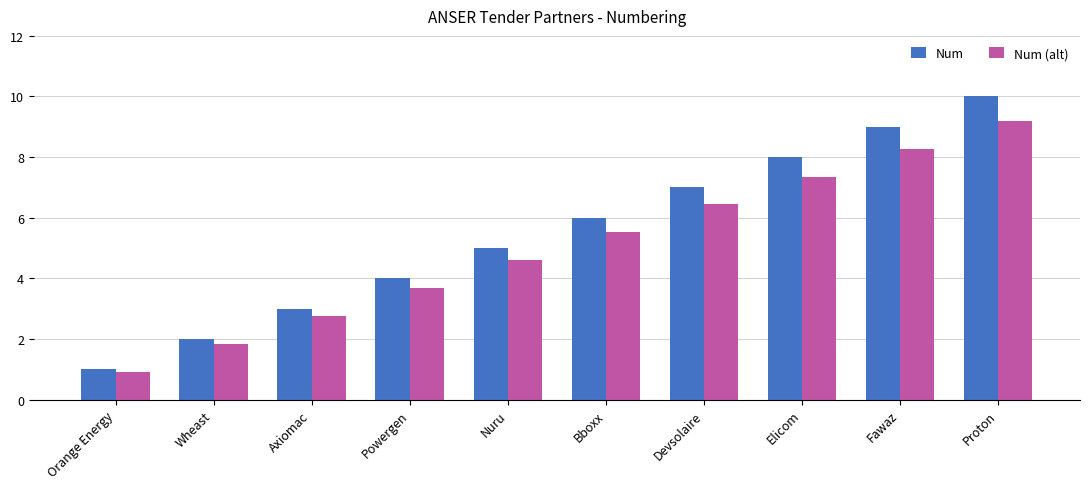

Which series has the widest spread of values?

Num